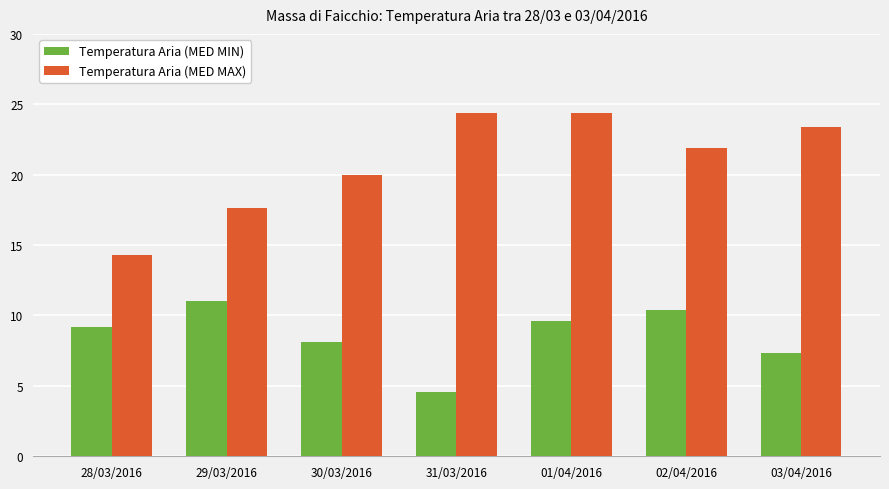

Between 01/04/2016 and 02/04/2016, which series saw the biggest shift?

Temperatura Aria (MED MAX)